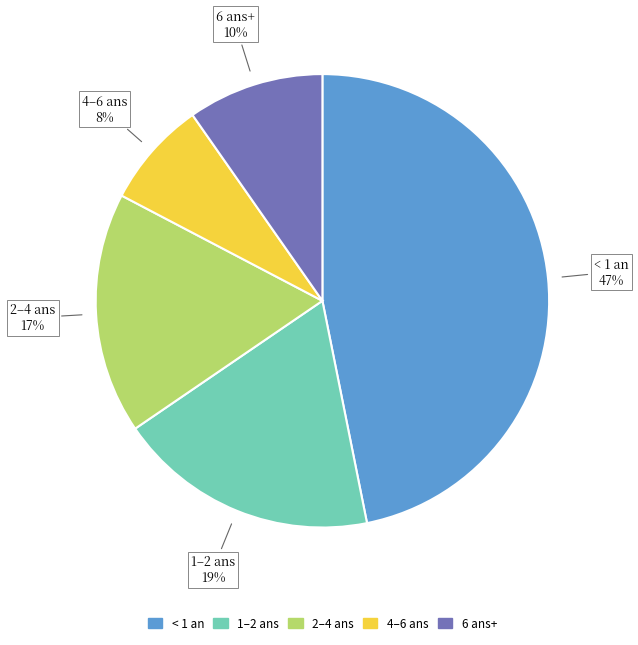

To the nearest percent, what is the difference between the largest and smallest slice percentages?

39%